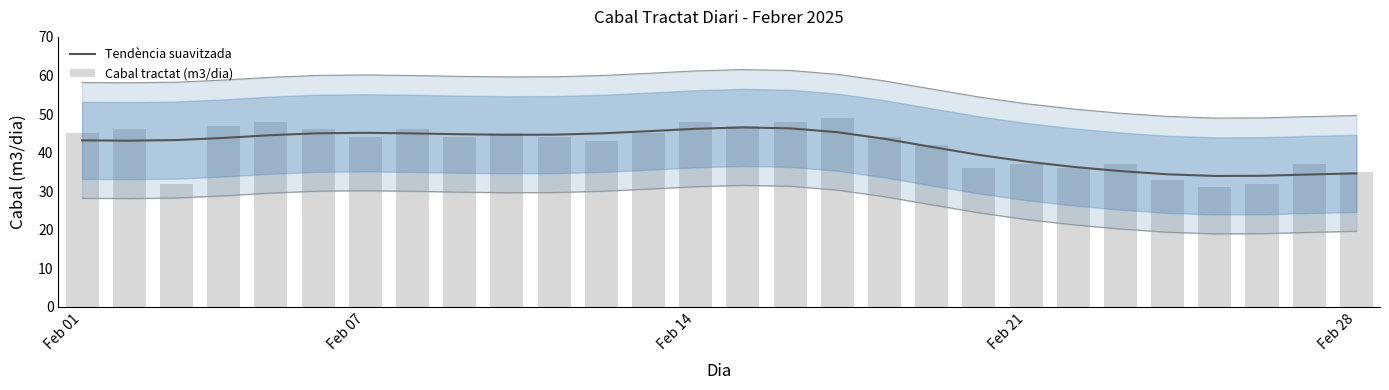

At which category is the sum across all series the highest?

15